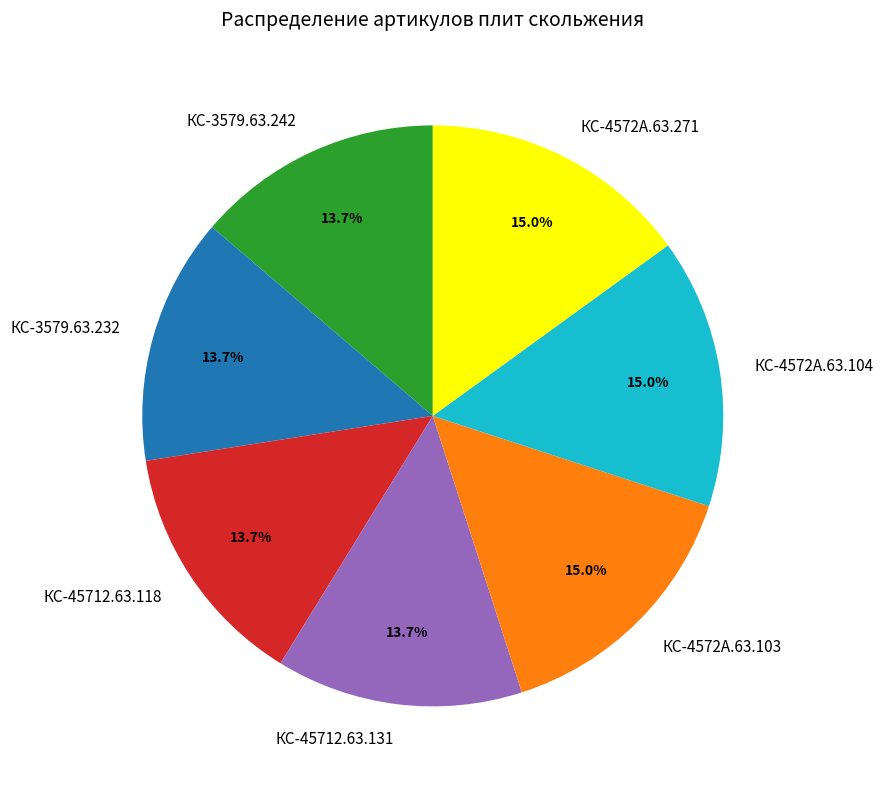

What percentage is the КС-3579.63.242 slice, to the nearest percent?

14%